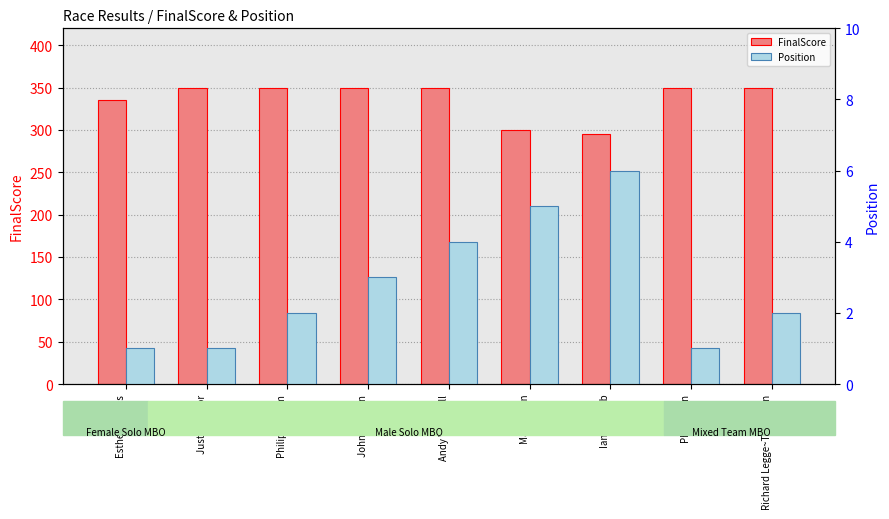

What is the difference between the second highest and second lowest values in the Position series?

4